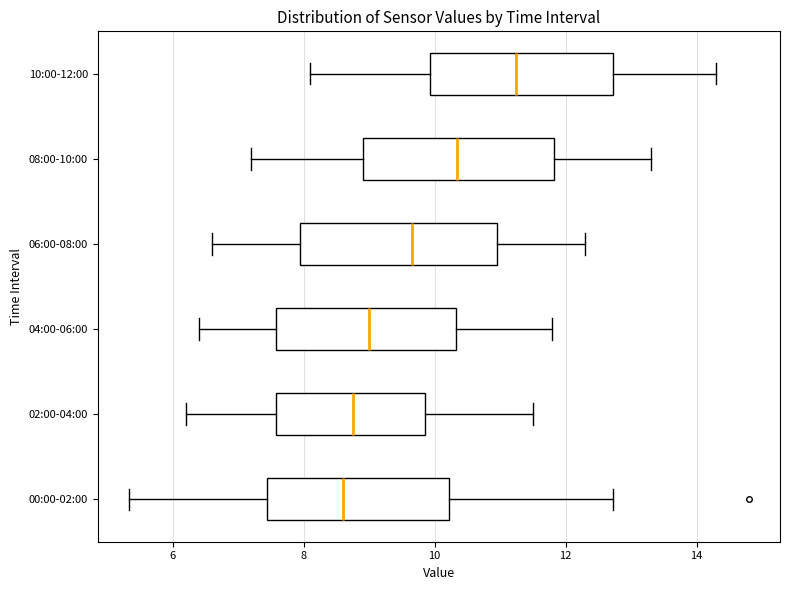

Where does the left whisker of the box for 10:00-12:00 end on the x-axis? The values are not printed on the chart, so give them approximately, as read against the axis.

8.2